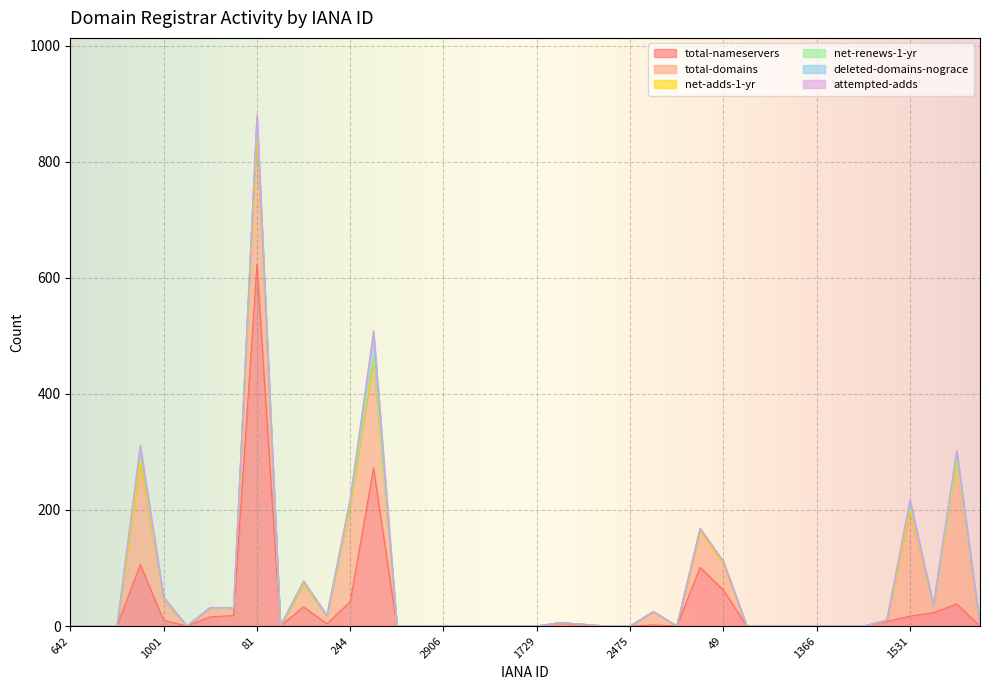

Reading left to right, what are all the values shown in this chart?

total-nameservers: 0	0	0	106	10	0	16	18	623	0	33	4	42	272	0	0	0	0	0	0	0	5	2	0	0	2	0	101	62	0	0	0	0	0	0	8	17	23	38	0
total-domains: 0	0	0	174	37	0	16	13	228	0	39	13	165	186	0	0	0	0	0	0	0	1	1	0	0	23	0	64	45	0	0	0	0	0	0	2	178	13	247	0
net-adds-1-yr: 0	0	0	5	1	0	0	0	6	0	1	0	2	5	0	0	0	0	0	0	0	0	0	0	0	0	0	0	0	0	0	0	0	0	0	0	6	0	0	0
net-renews-1-yr: 0	0	0	16	0	0	0	0	16	0	2	0	4	4	0	0	0	0	0	0	0	0	0	0	0	0	0	3	3	0	0	0	0	0	0	0	8	0	5	0
deleted-domains-nograce: 0	0	0	4	1	0	0	0	2	0	2	1	4	37	0	0	0	0	0	0	0	0	0	0	0	0	0	0	1	0	0	0	0	0	0	0	2	0	12	0
attempted-adds: 0	0	0	7	1	0	0	0	6	0	1	1	3	5	0	0	0	0	0	0	0	0	0	0	0	0	0	0	0	0	0	0	0	0	0	0	8	0	0	0